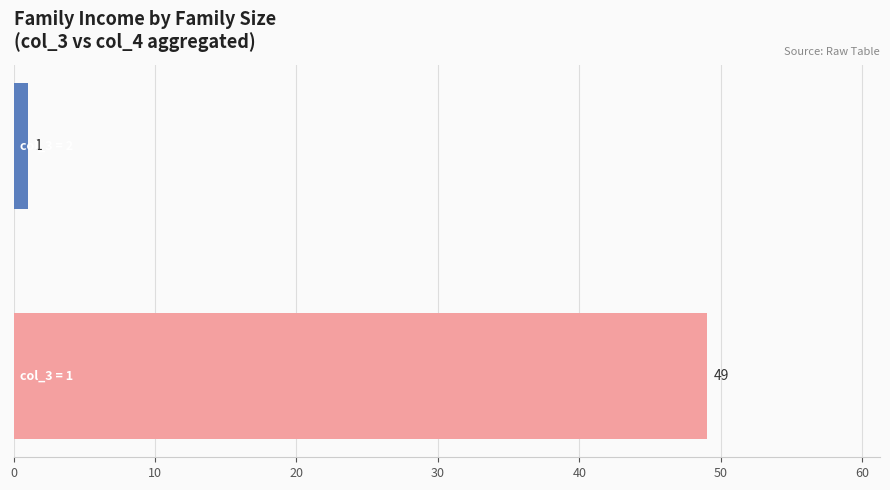

What is the average value?

25